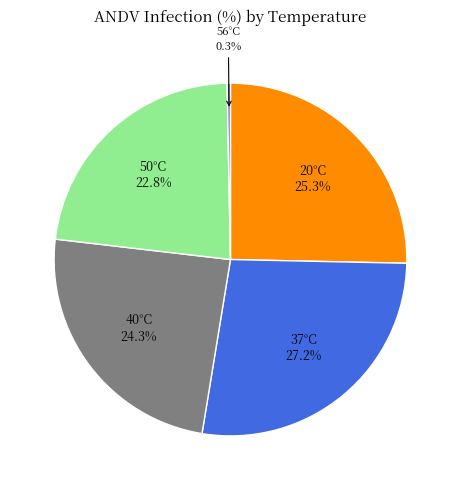

Which category has the smallest portion of the pie?

56°C